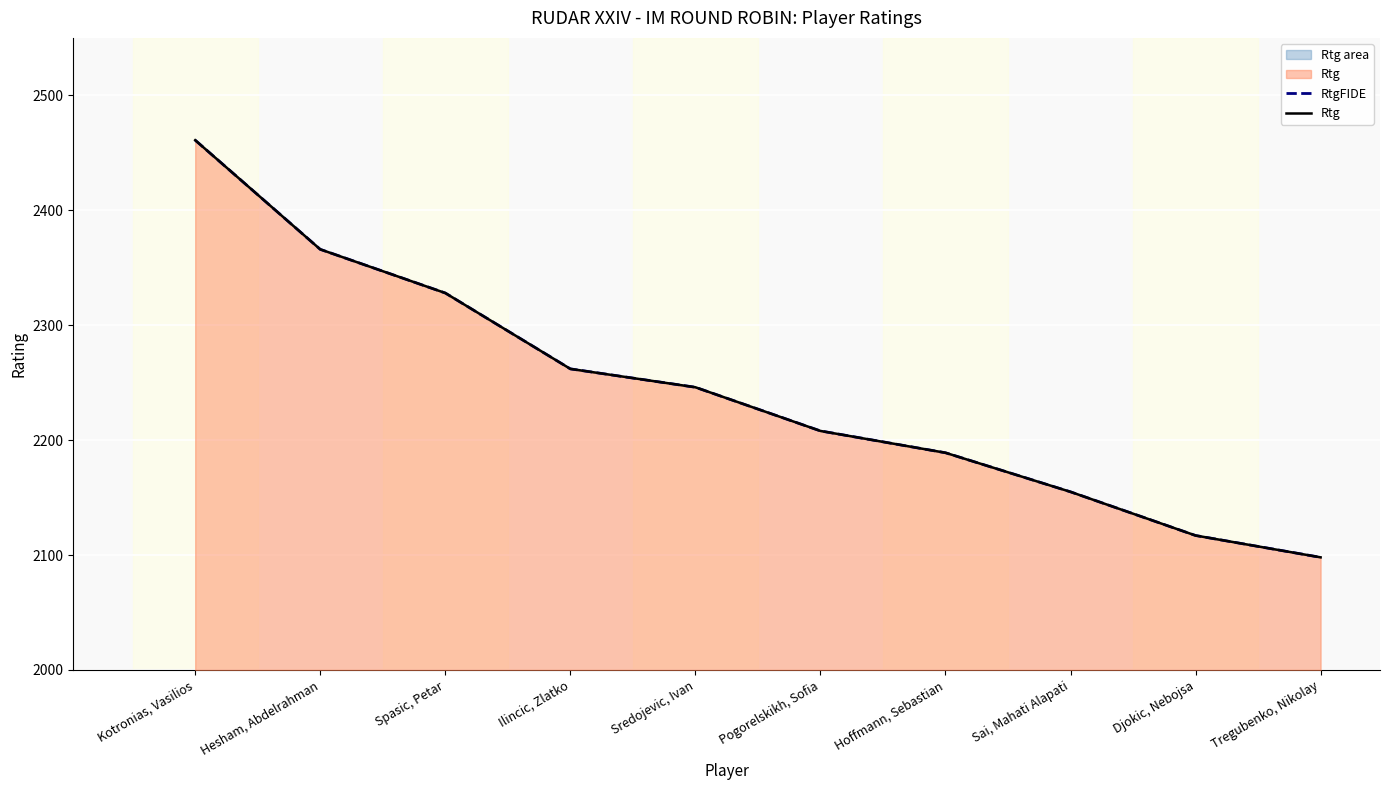

True or false: Rtg has a value of 1542 at Spasic, Petar.

False